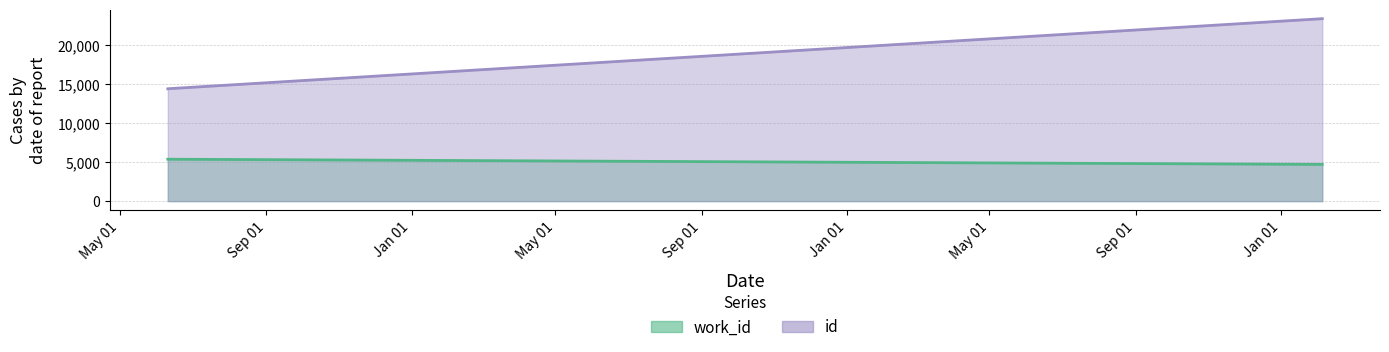

Reading right to left, extract all data points from this chart.

work_id: 2014-02-05=4702	2011-06-13=5366	2011-06-11=5366	2011-06-10=5366
id: 2014-02-05=23361	2011-06-13=14417	2011-06-11=14401	2011-06-10=14384